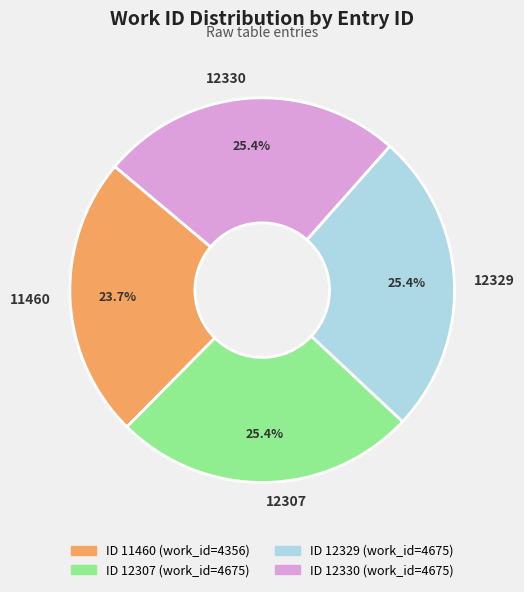

To the nearest percent, what is the combined percentage of 12307 and 11460?

49%